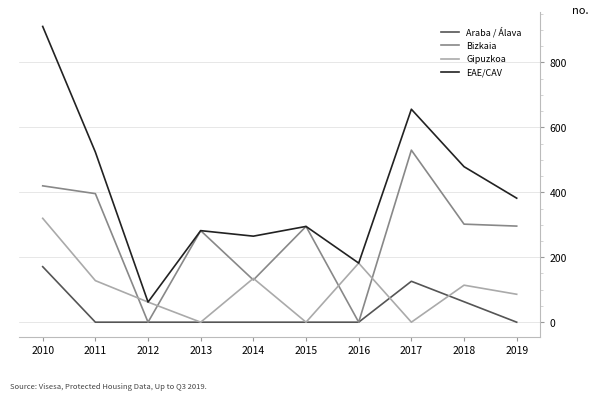

List the series in order of their peak value, highest first.

EAE/CAV, Bizkaia, Gipuzkoa, Araba / Álava